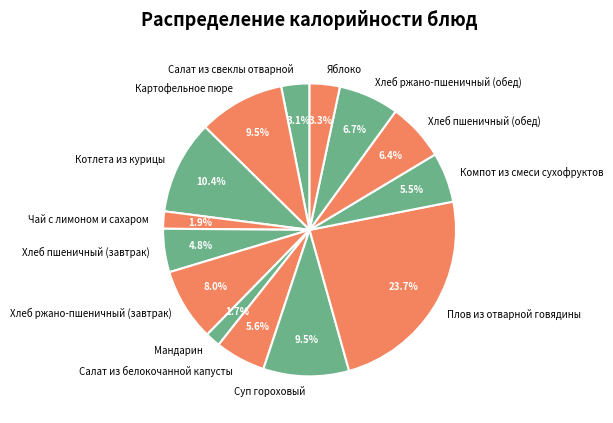

Is it true that Плов из отварной говядины is 24% of the pie?

True